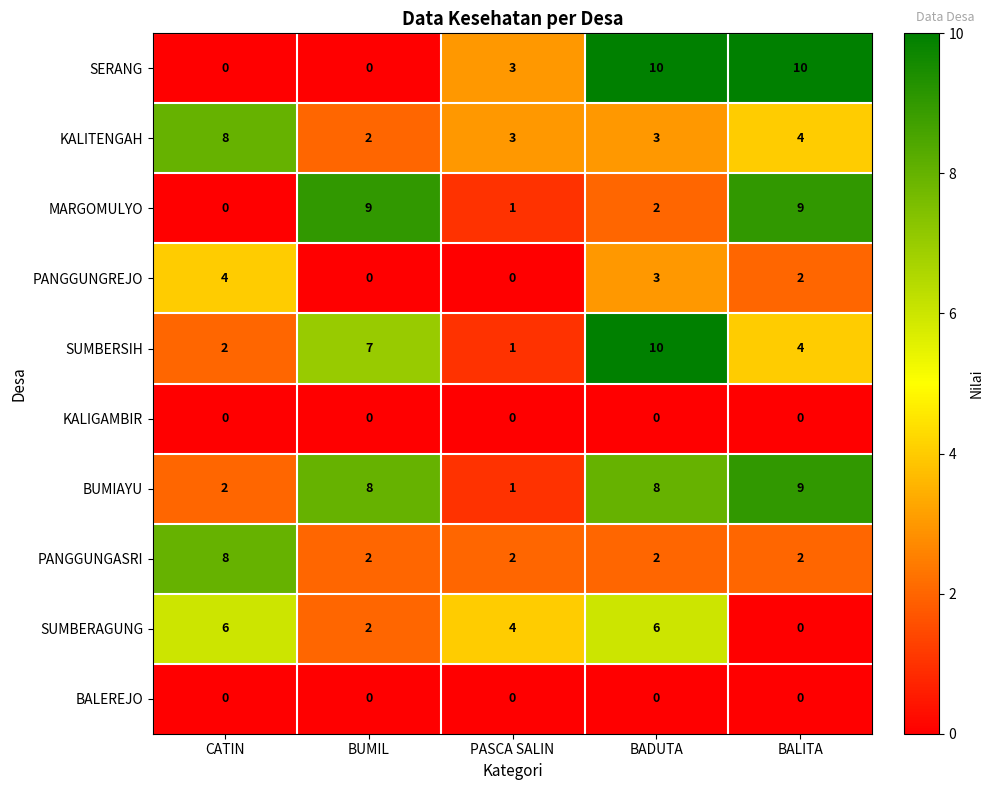

Where is PANGGUNGREJO nearest to the value 2?

BALITA